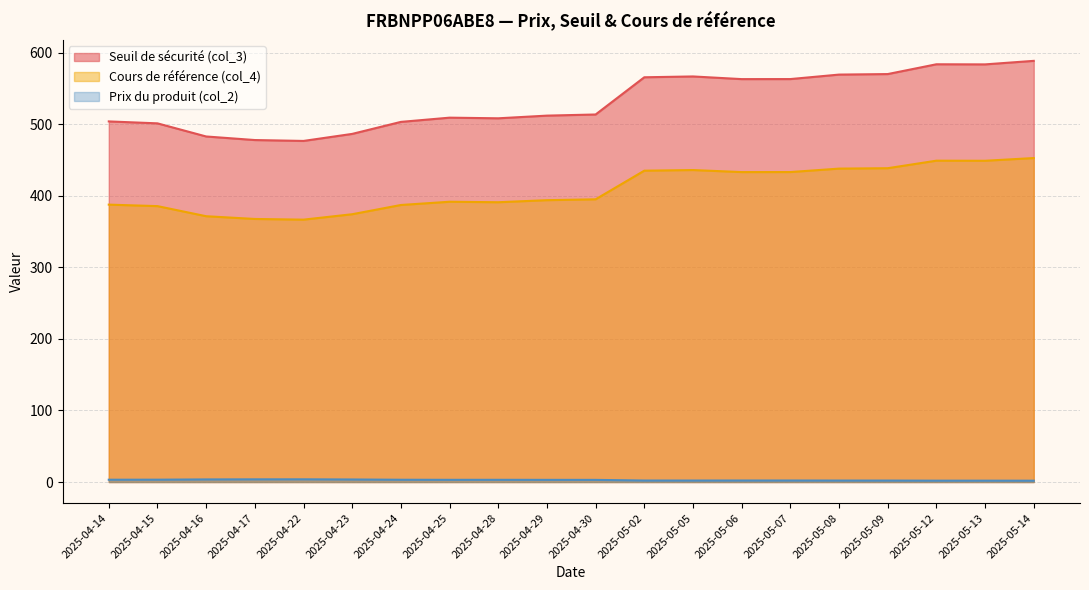

List the series in order of their overall mean, lowest first.

Prix du produit (col_2), Cours de référence (col_4), Seuil de sécurité (col_3)